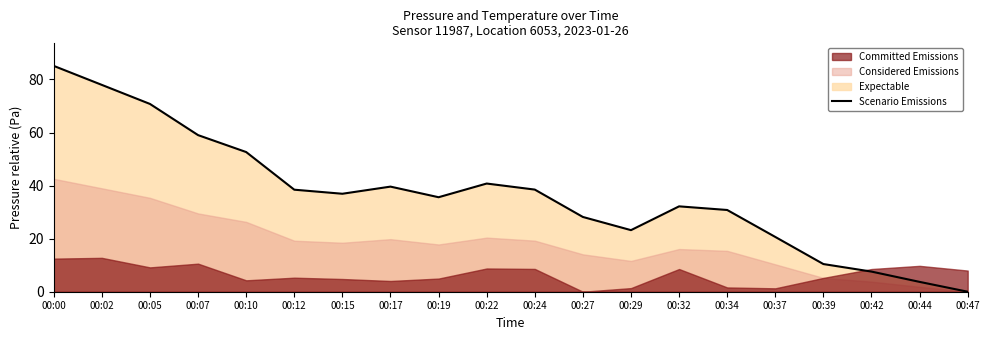

Between 00:15 and 00:29, which is larger?

00:15